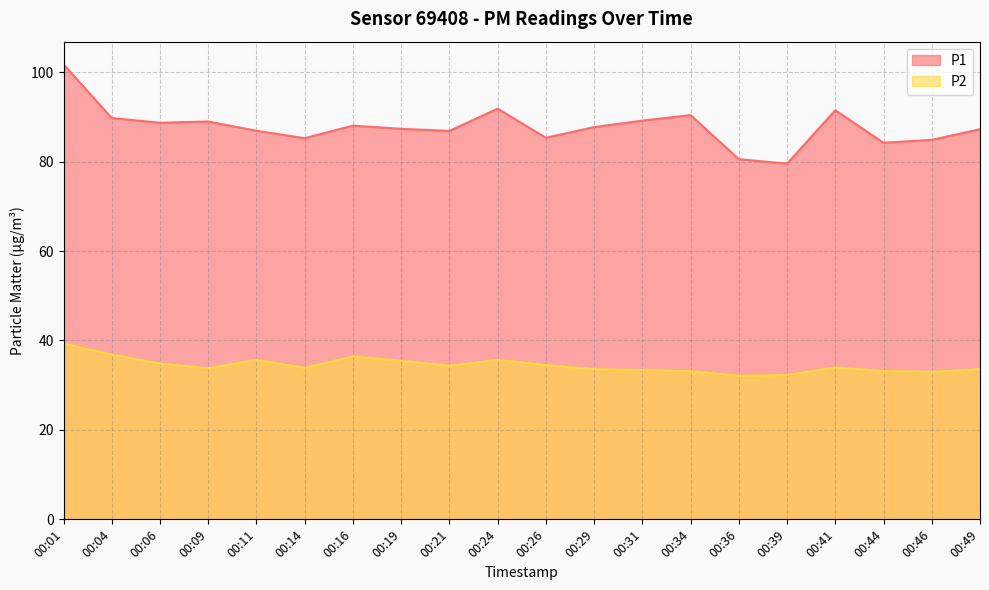

In P2, how many points are lower than both neighbors (excluding endpoints)?

5